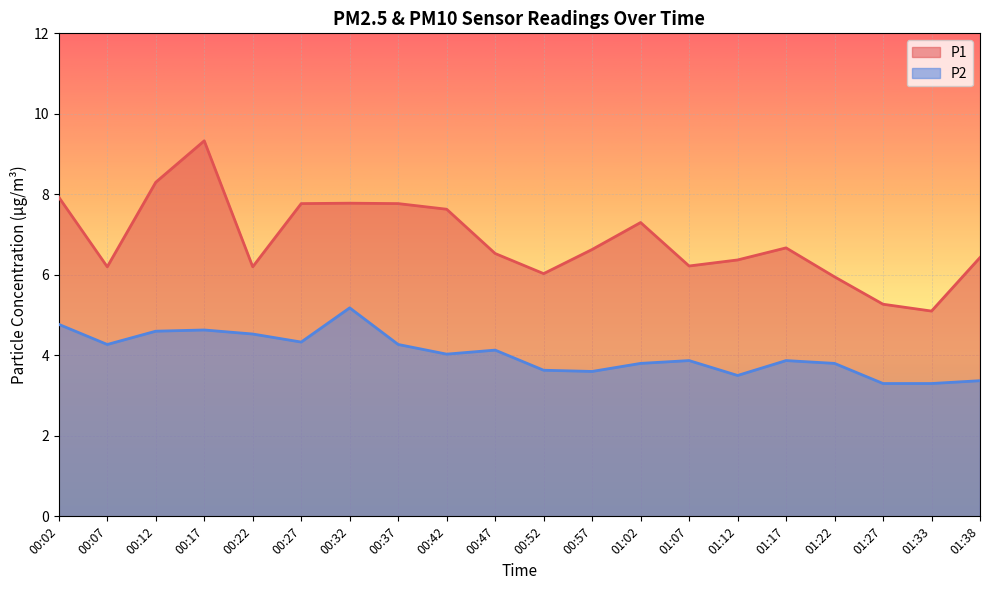

How many data points in P1 are above 6?

17